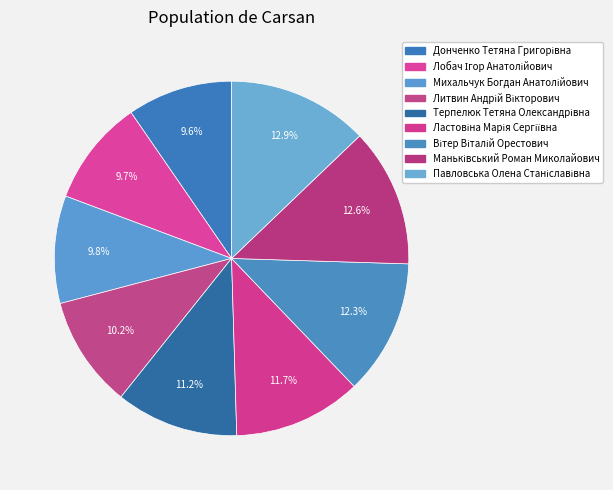

To the nearest percent, what percentage of the pie is Павловська Олена Станіславівна?

13%